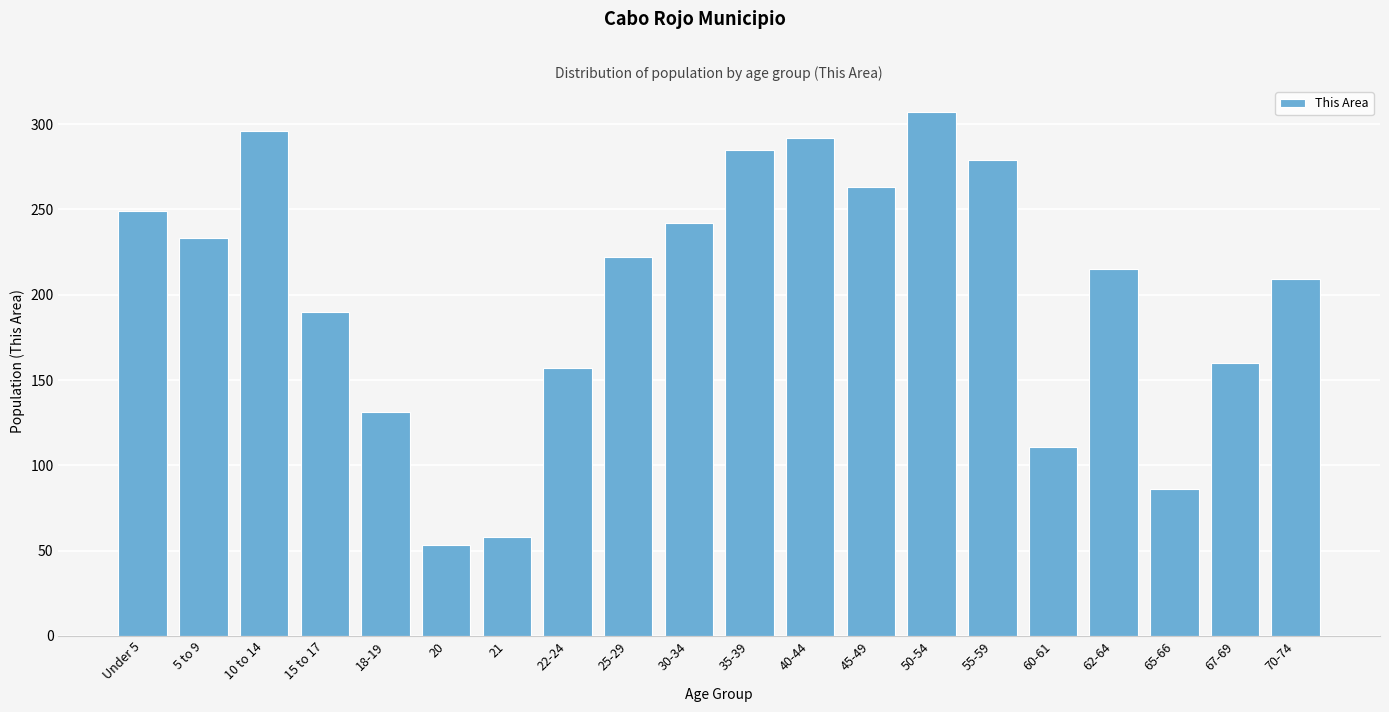

Reading right to left, transcribe all the data shown in this chart.

70-74=209	67-69=160	65-66=86	62-64=215	60-61=111	55-59=279	50-54=307	45-49=263	40-44=292	35-39=285	30-34=242	25-29=222	22-24=157	21=58	20=53	18-19=131	15 to 17=190	10 to 14=296	5 to 9=233	Under 5=249